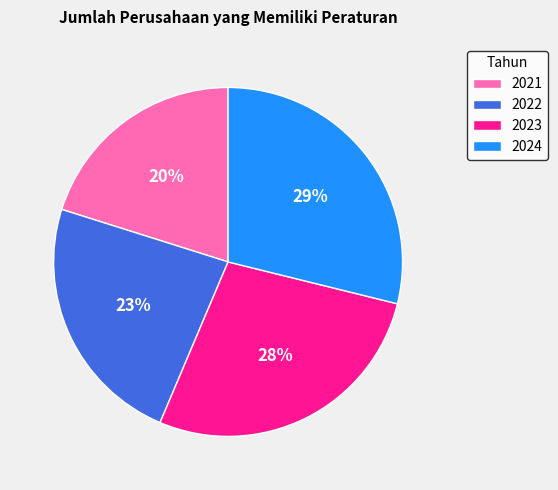

To the nearest percent, what percentage of the pie is 2021?

20%